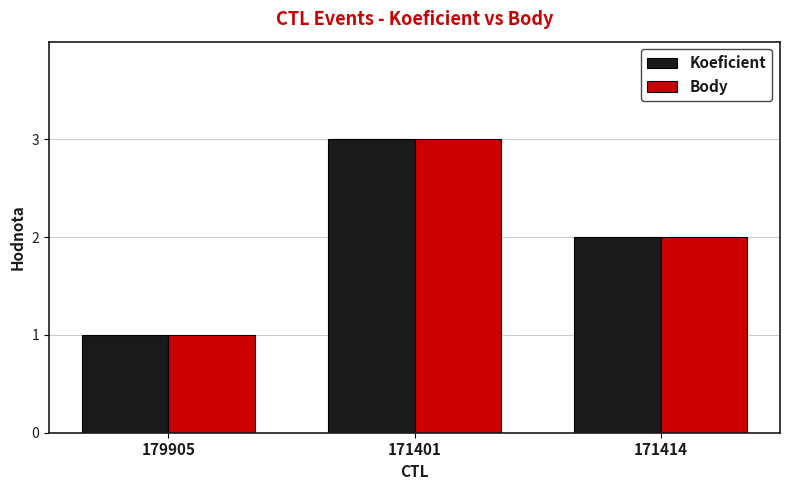

What position from the right is 179905?

3